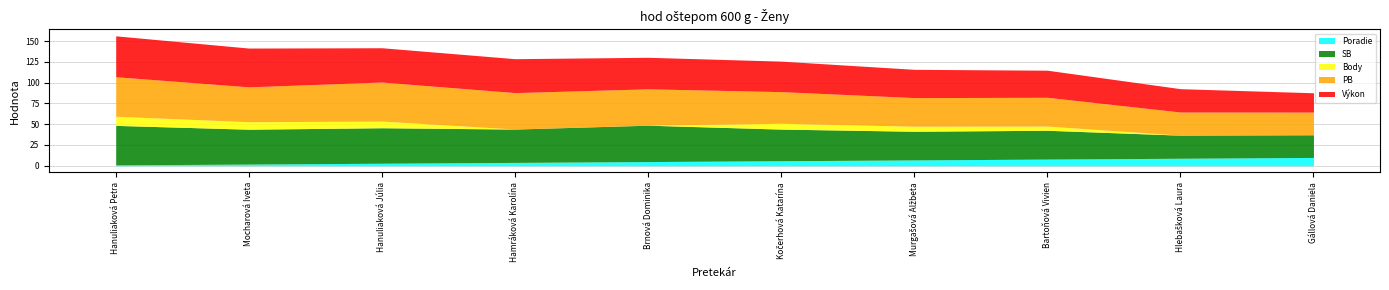

What is the label of the 8th point from the left?

Bartoňová Vivien